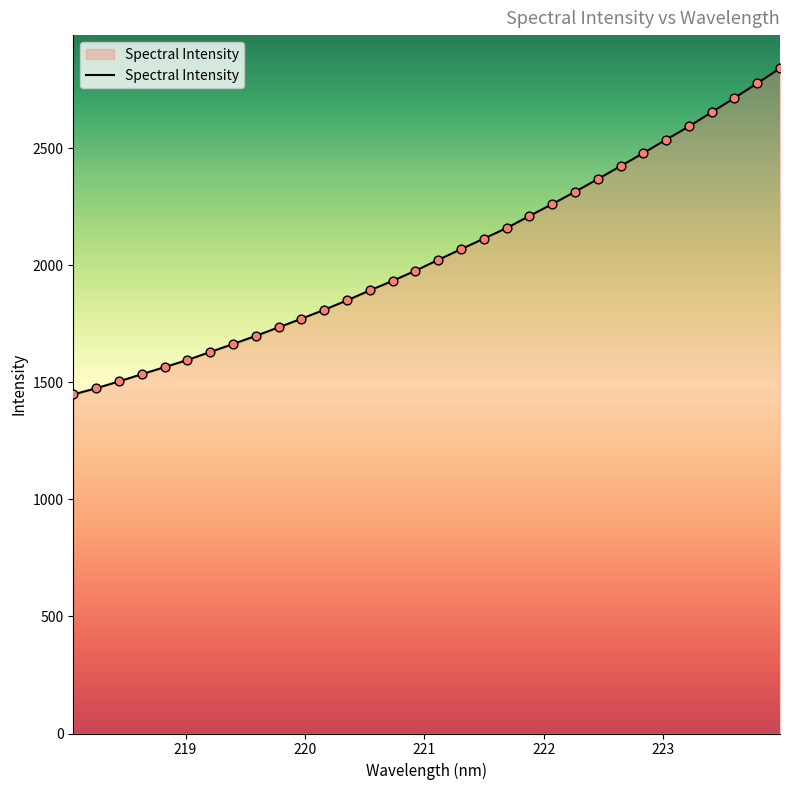

What is the difference between the maximum and minimum values?

1393.3